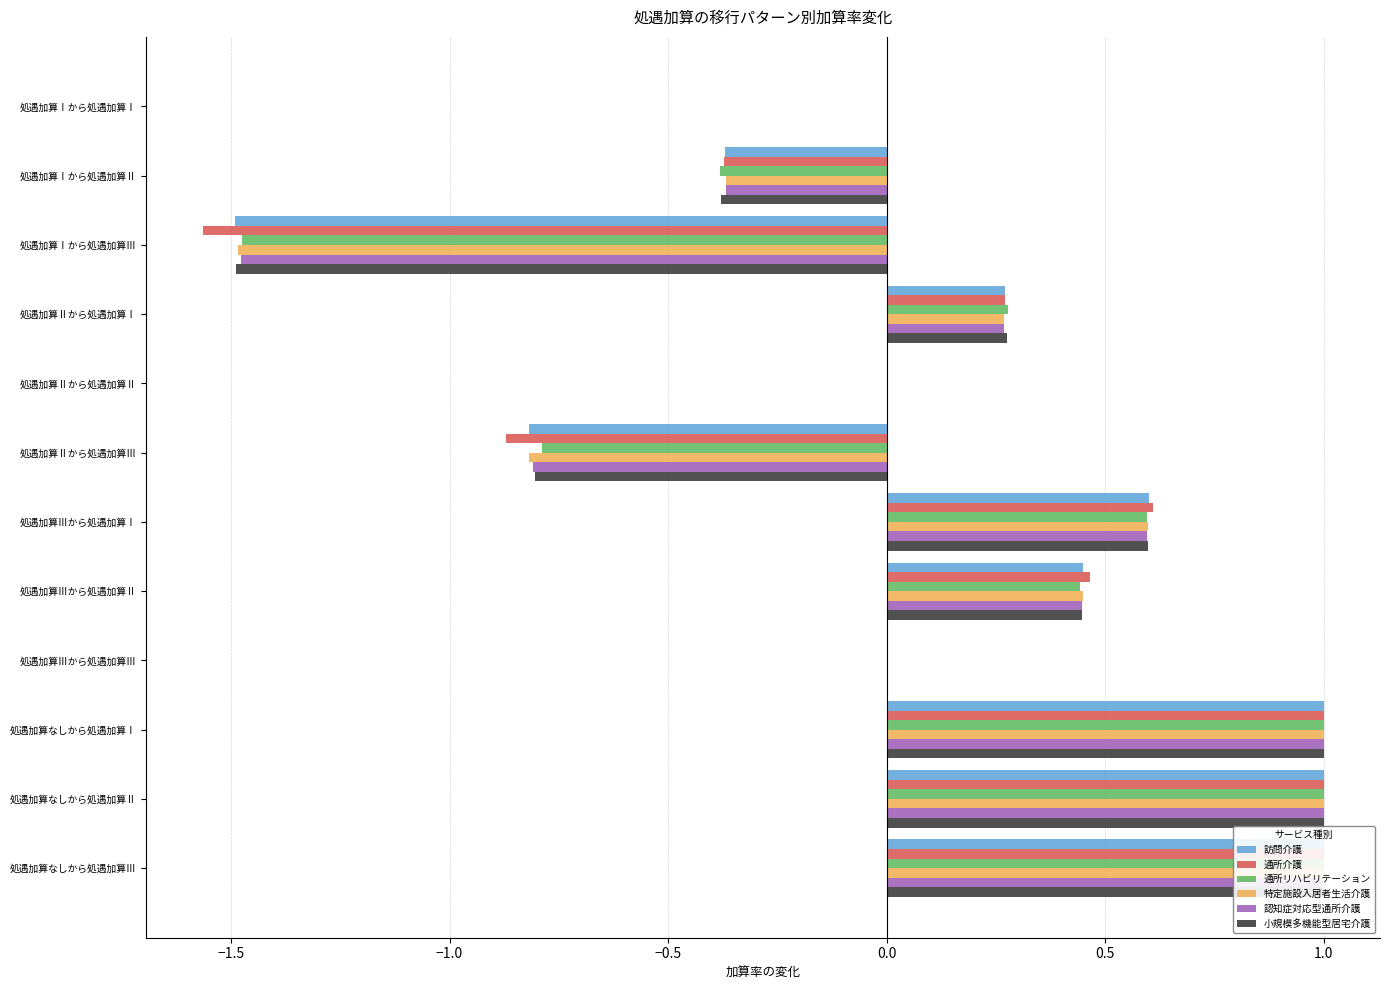

How many negative values does the 訪問介護 series have?

3